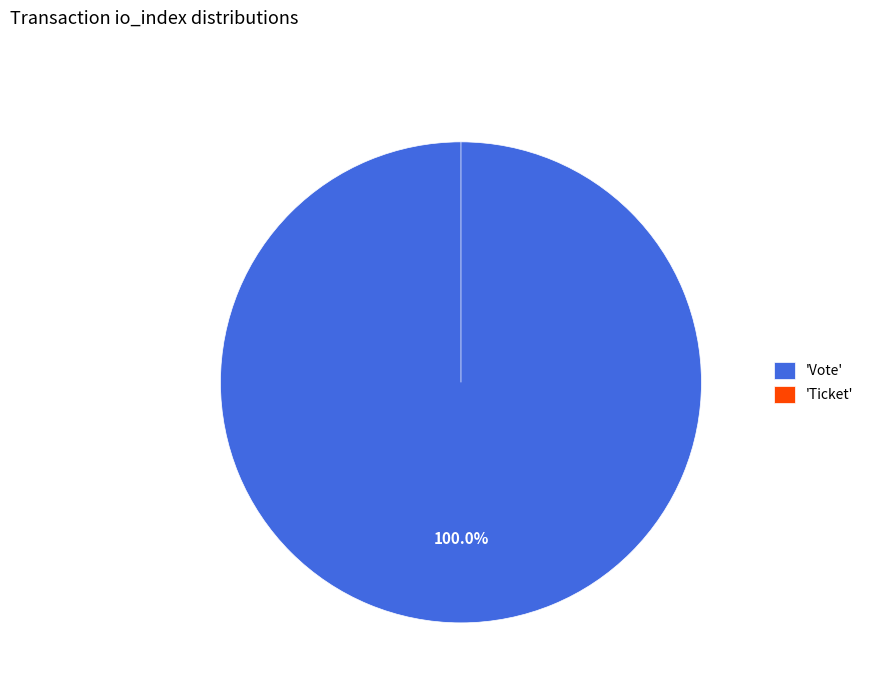

To the nearest percent, what portion does Vote represent?

100%